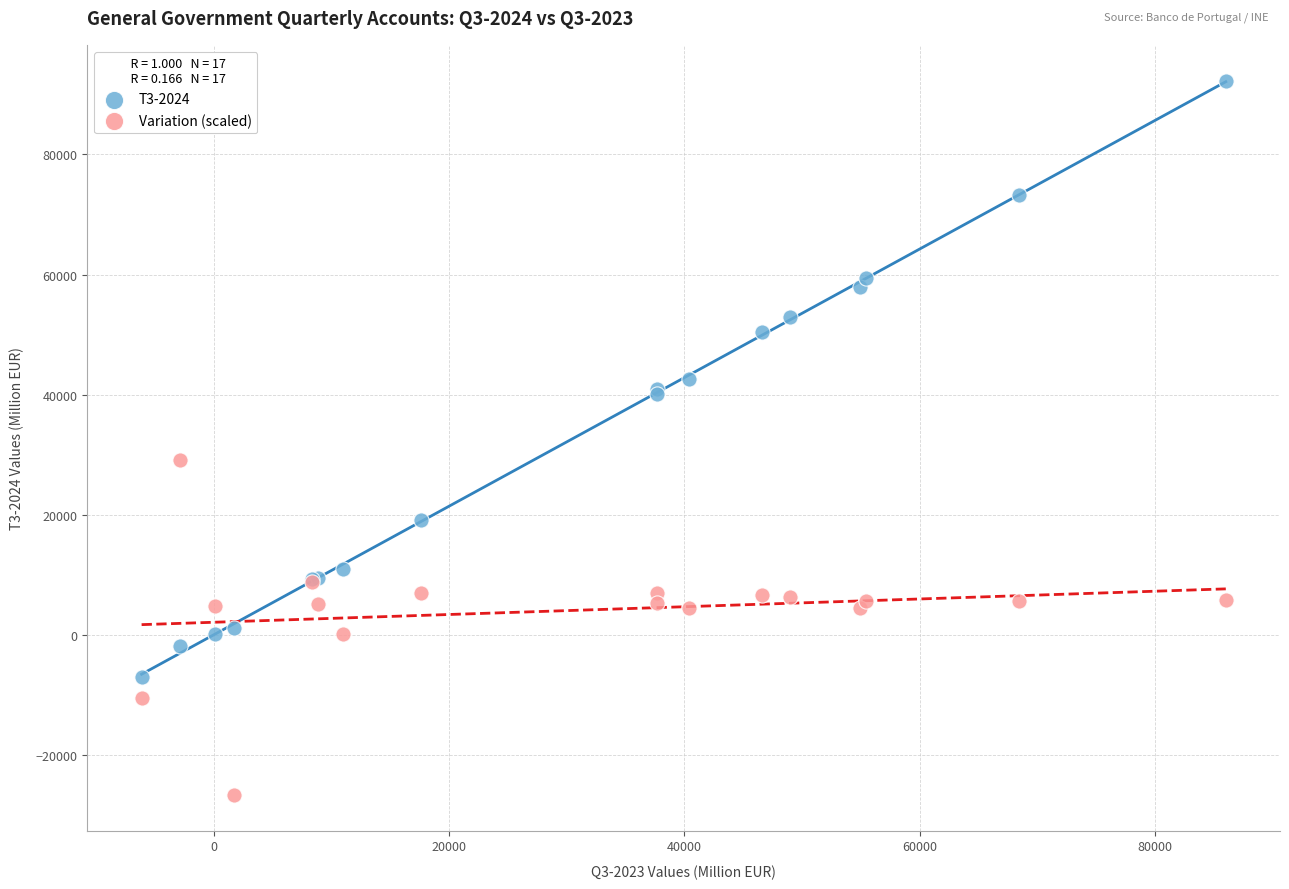

Which series reaches the minimum Y coordinate?

Variation (scaled)